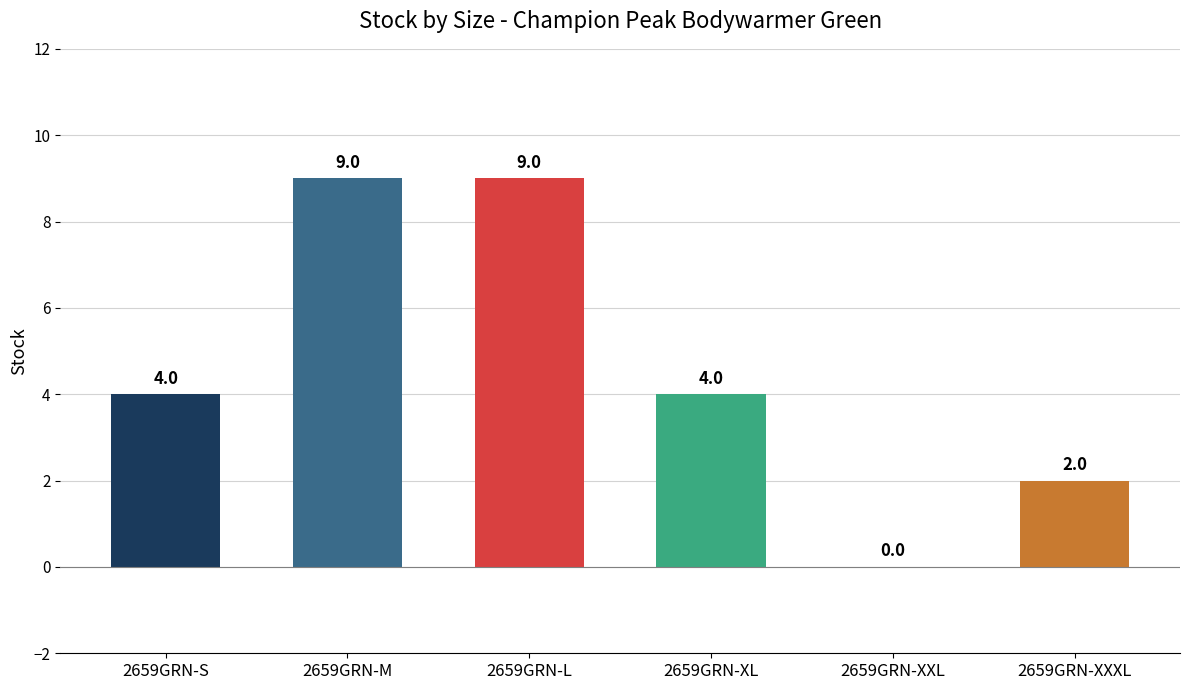

Is it true that the value at 2659GRN-S is 5?

False